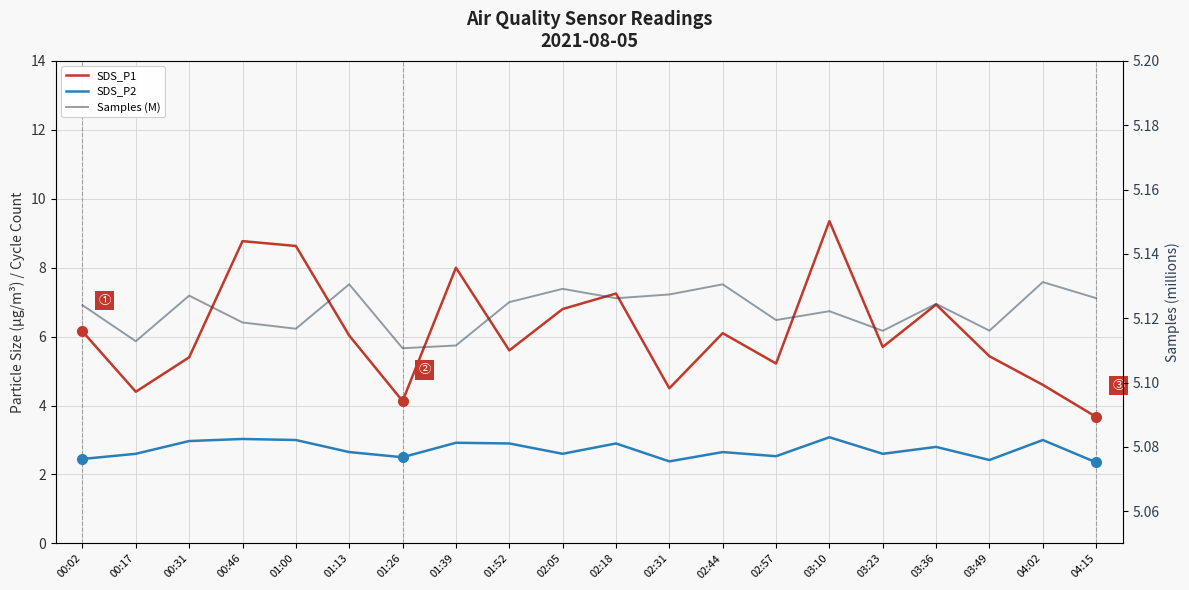

What are all the series names shown in the legend?

SDS_P1, SDS_P2, Samples (M)